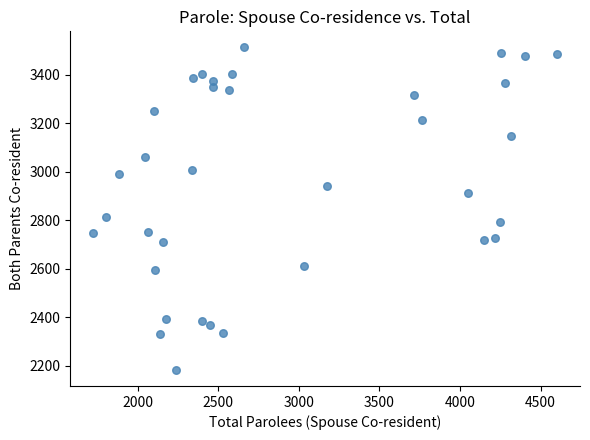

What is the range of X values (max minus min)?

2876